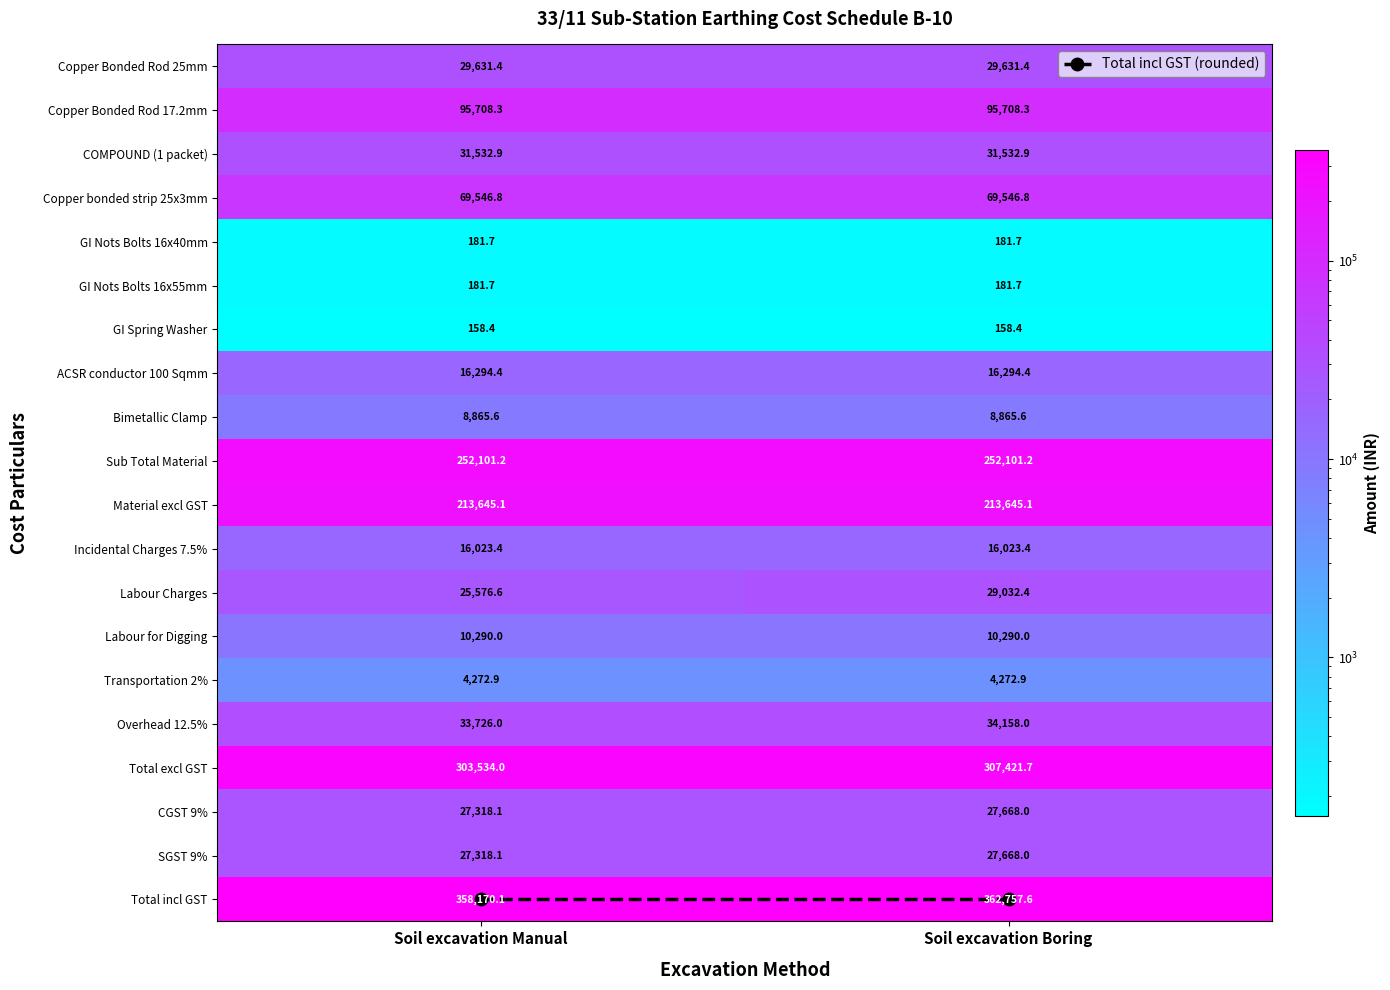

What is the average value of the Copper Bonded Rod 17.2mm series?

95708.3